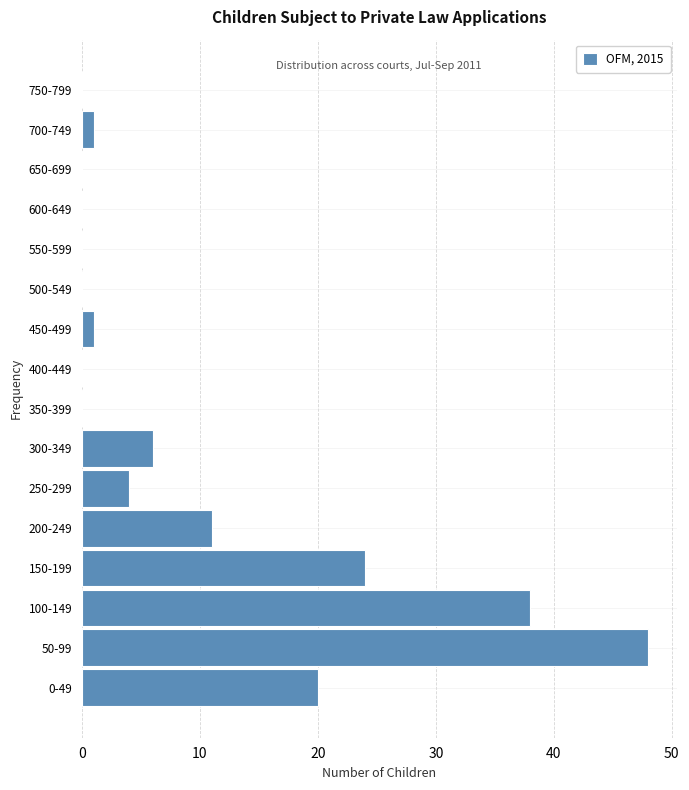

Reading top to bottom, what are all the values shown in this chart?

750-799=0	700-749=1	650-699=0	600-649=0	550-599=0	500-549=0	450-499=1	400-449=0	350-399=0	300-349=6	250-299=4	200-249=11	150-199=24	100-149=38	50-99=48	0-49=20